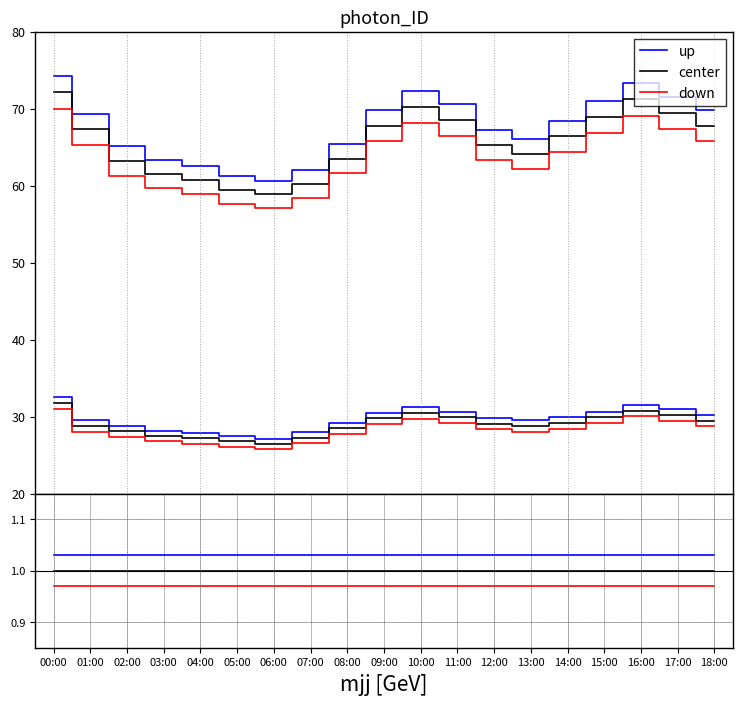

The up series shows 1.4 at 02:00. True or false?

False